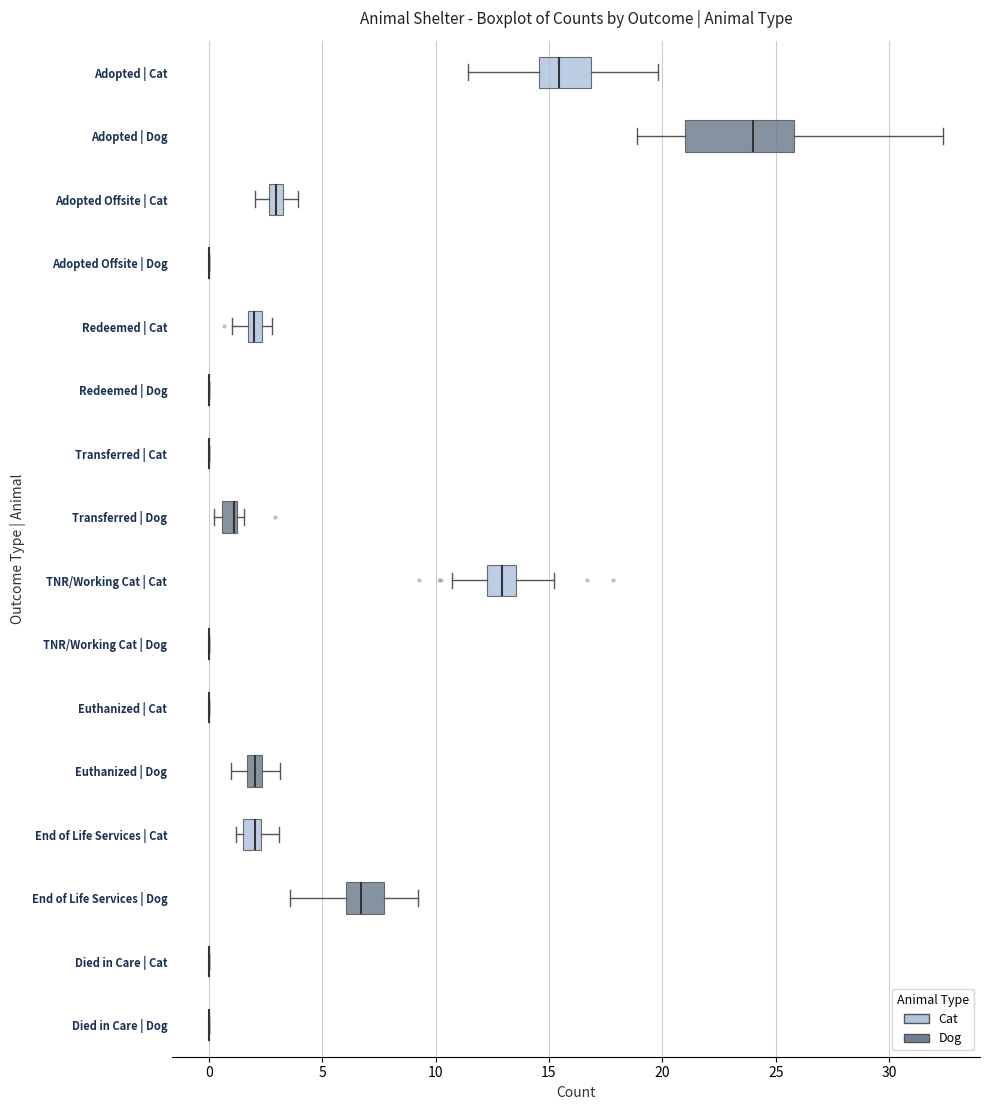

Comparing the boxes themselves (not the whiskers), which one is the widest?

Adopted | Dog